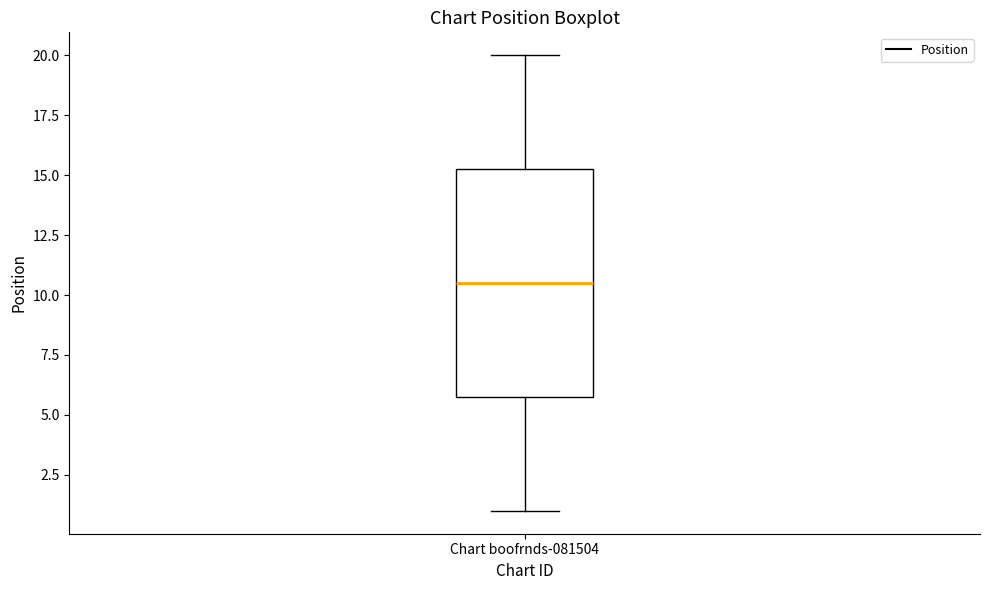

Where does the upper whisker of the box for Chart boofrnds-081504 end on the y-axis? The values are not printed on the chart, so give them approximately, as read against the axis.

20.0